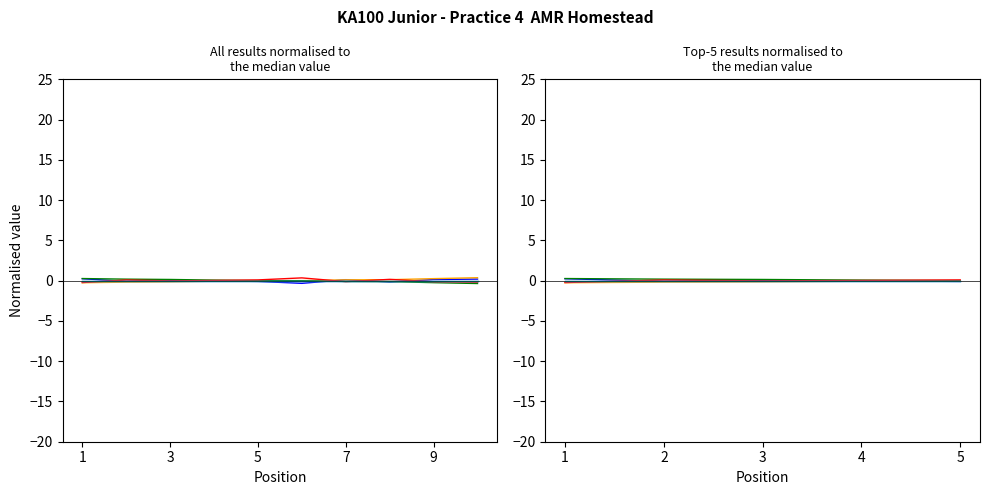

At how many categories does at least one series exceed 0?

5